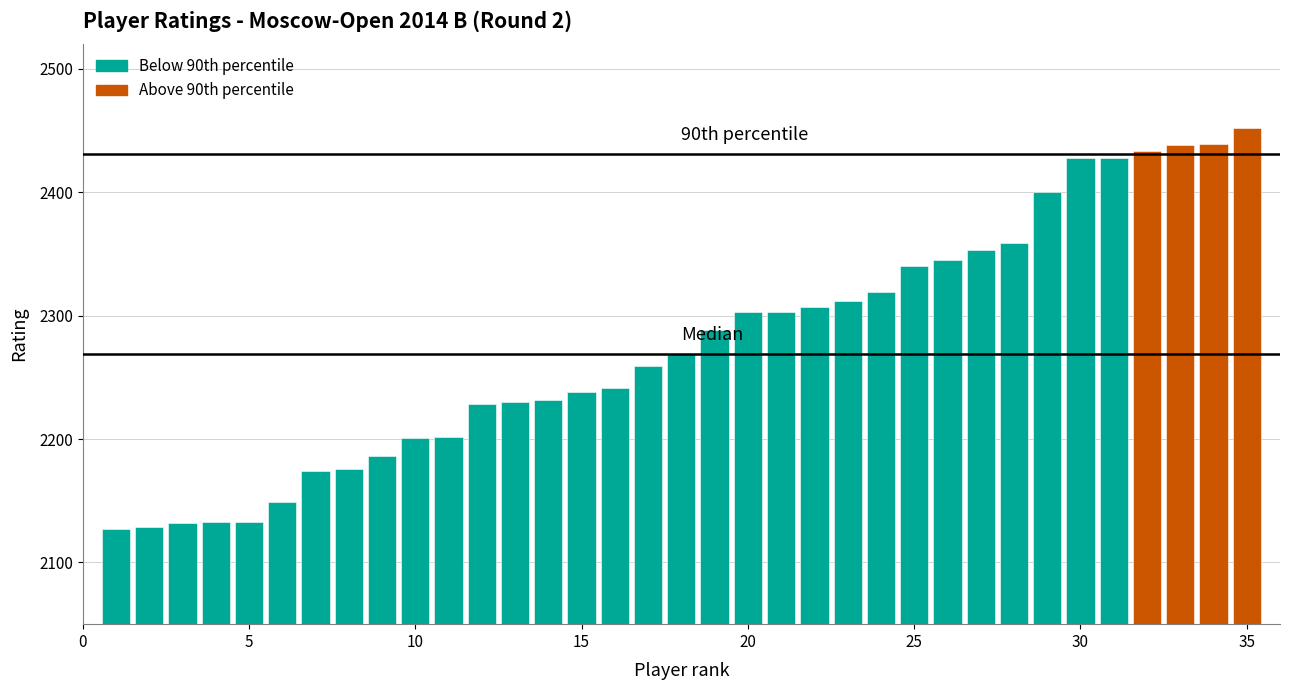

What is the value of the 2nd bar from the left?

2129